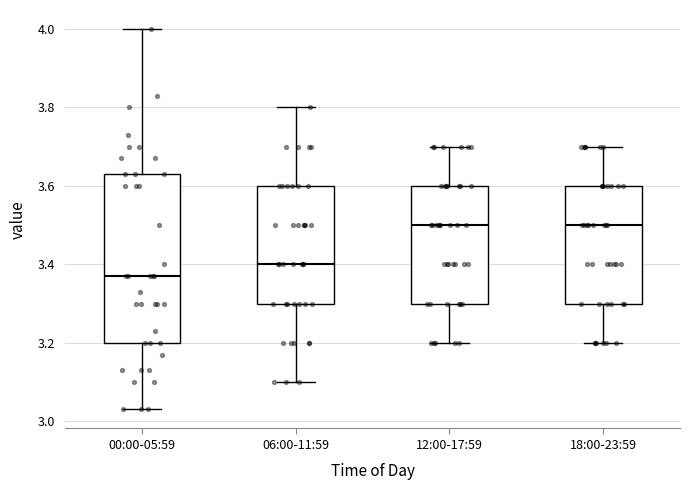

Reading left to right, transcribe this box plot: for each box, give where its median line is, the range the box spans, and where its two whiskers end, as read against the y-axis. The values are not printed on the chart, so give them approximately, as read against the axis.

00:00-05:59: median 3.38, box 3.20 to 3.64, whiskers 3.04 to 4.00
06:00-11:59: median 3.40, box 3.30 to 3.60, whiskers 3.10 to 3.80
12:00-17:59: median 3.50, box 3.30 to 3.60, whiskers 3.20 to 3.70
18:00-23:59: median 3.50, box 3.30 to 3.60, whiskers 3.20 to 3.70